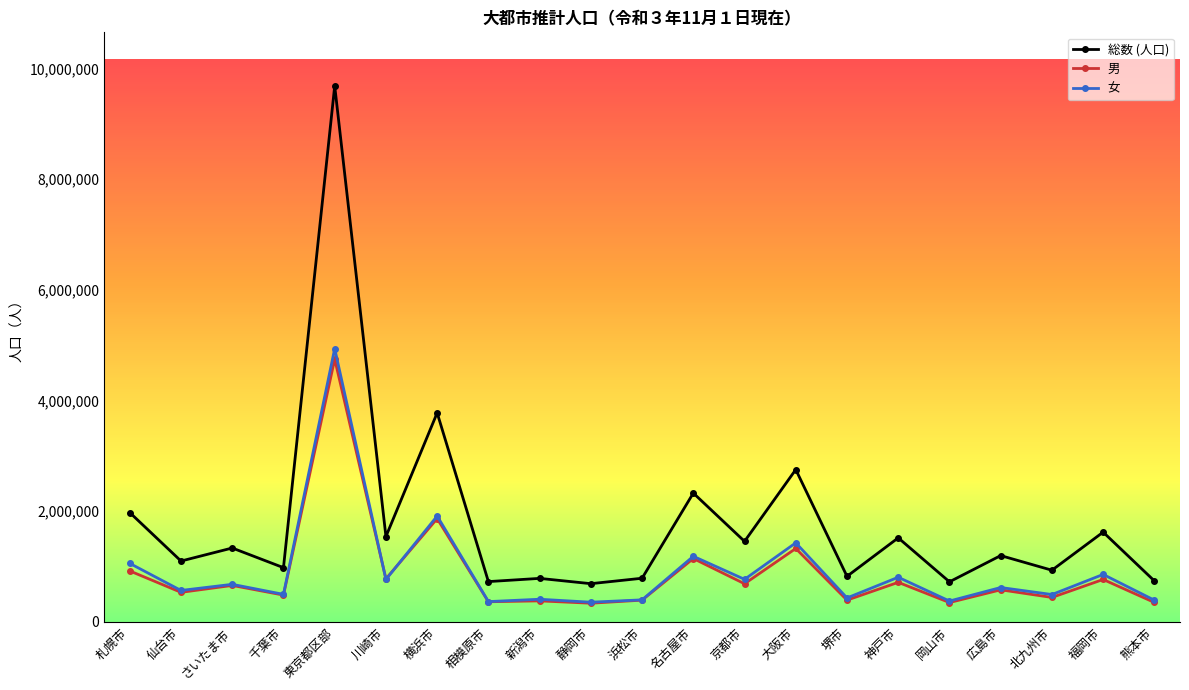

True or false: 総数 (人口) and 男 cross at least once.

False